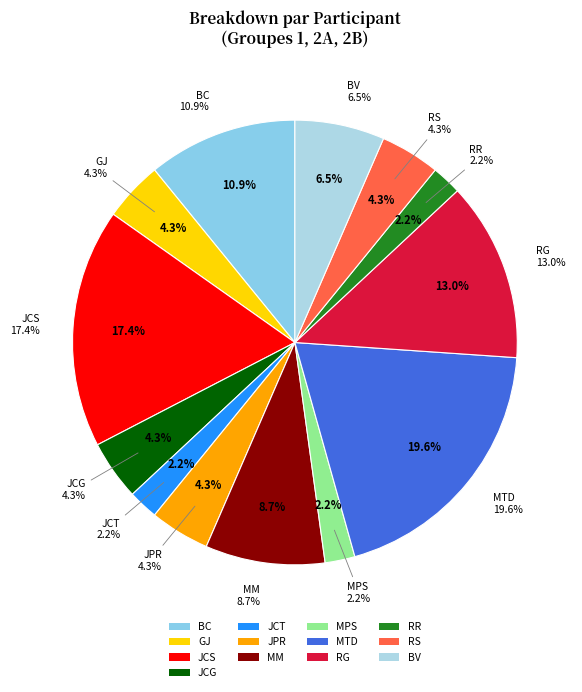

Which slice is the largest?

MTD